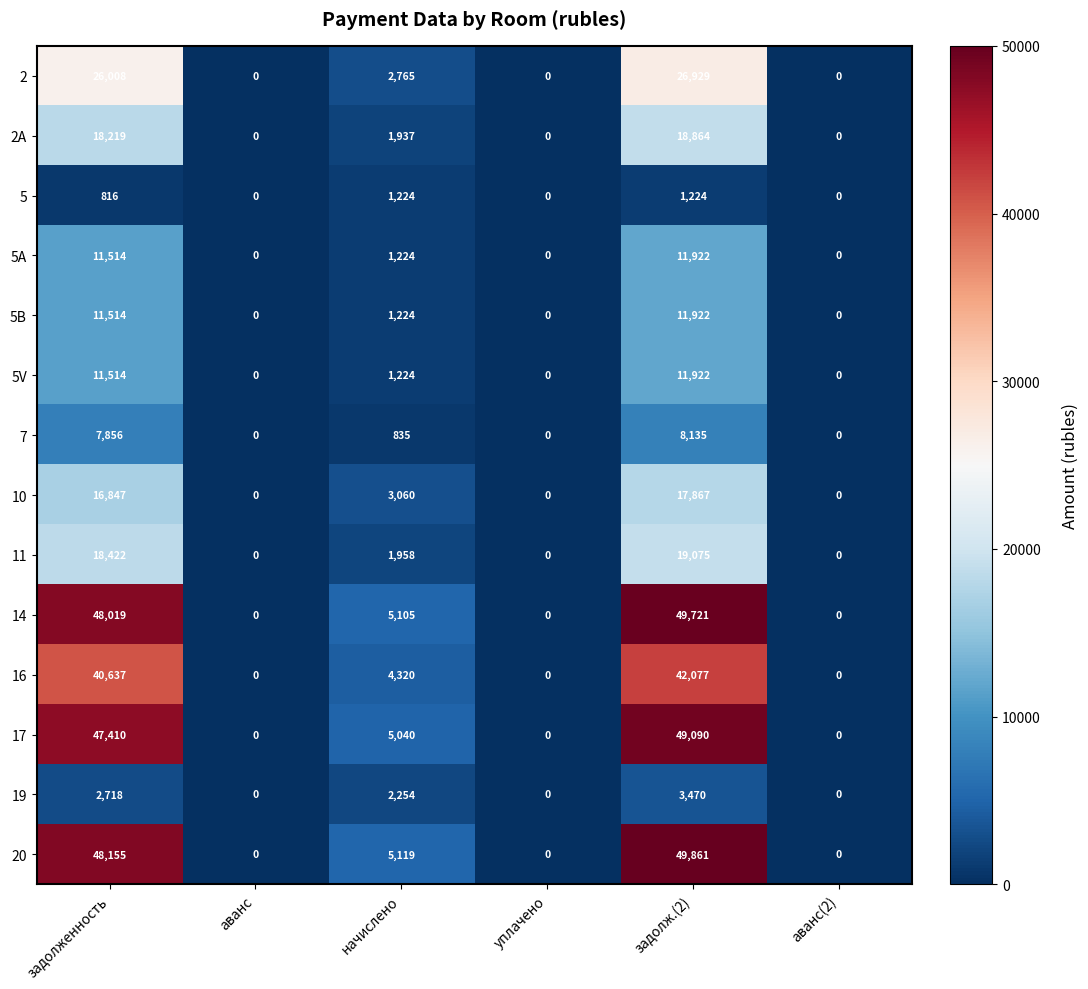

Which series has the widest spread of values?

20